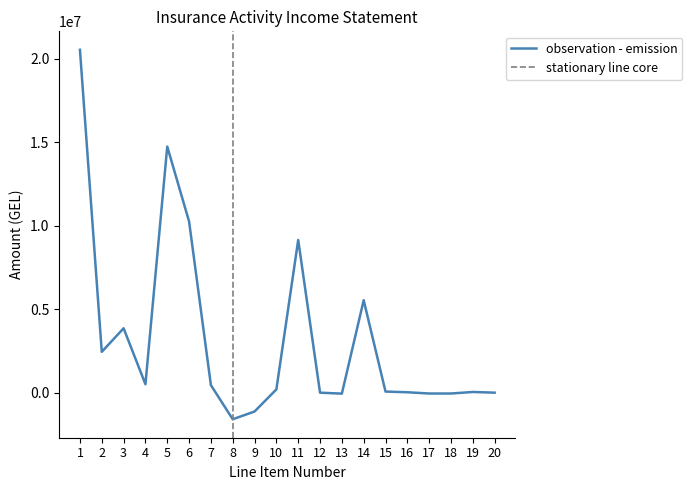

List the labels in order of value, largest first.

1, 5, 6, 11, 14, 3, 2, 4, 7, 10, 15, 19, 16, 12, 20, 17, 18, 13, 9, 8